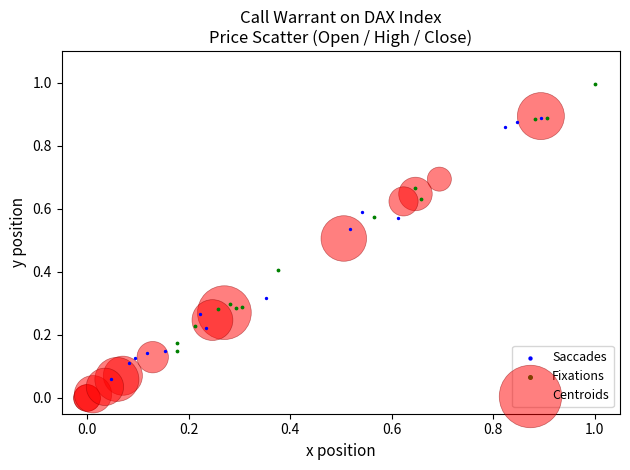

Which series reaches the maximum Y coordinate?

Fixations